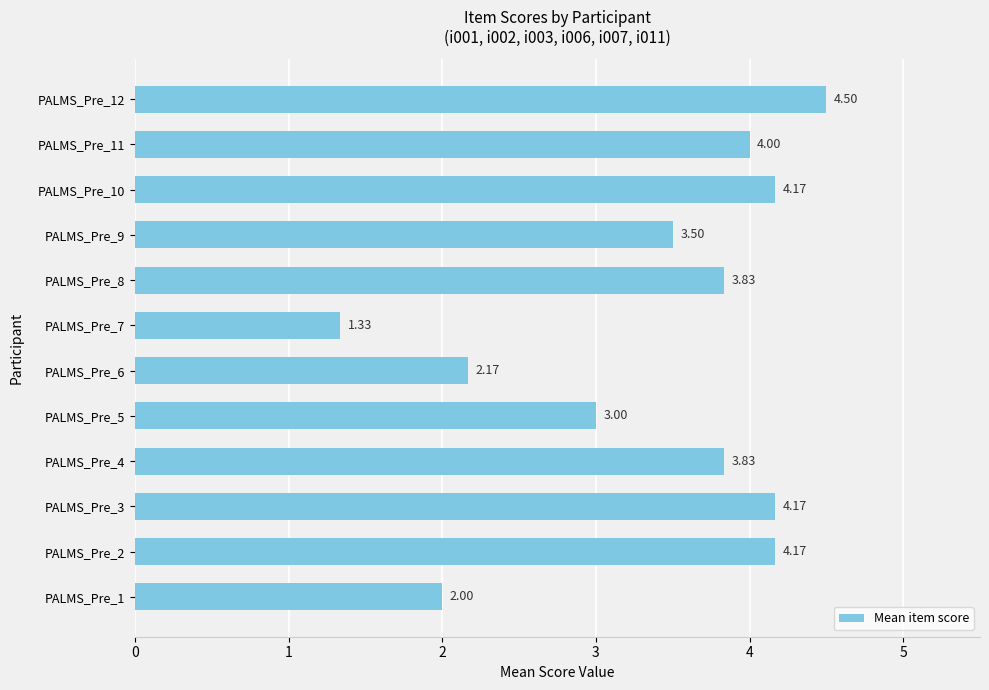

What is the difference between the maximum and minimum values?

3.2